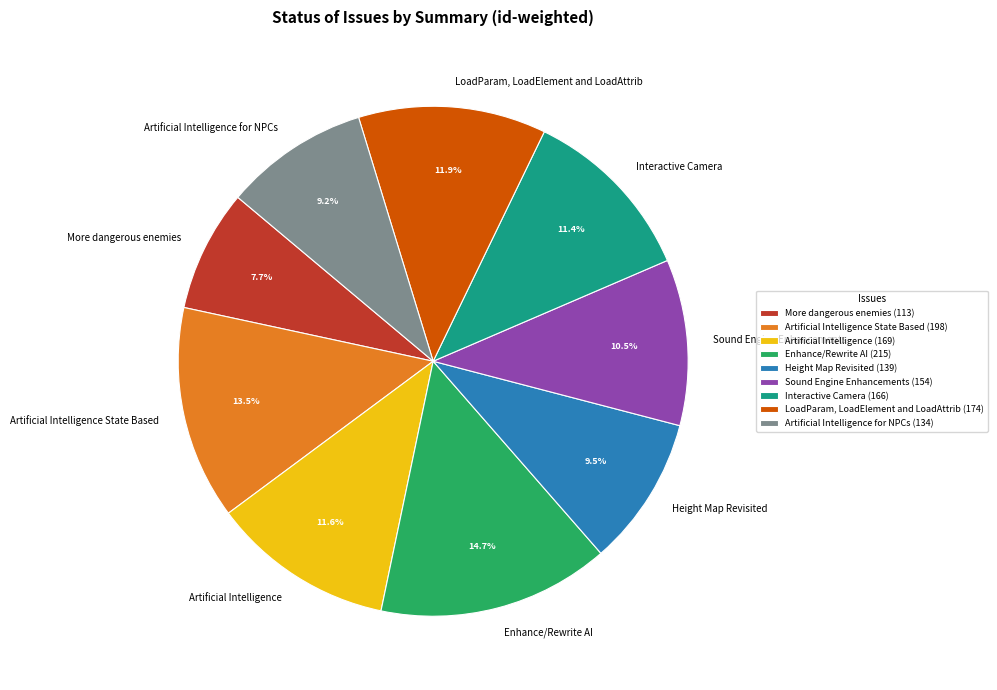

Is there a majority slice in this chart?

No